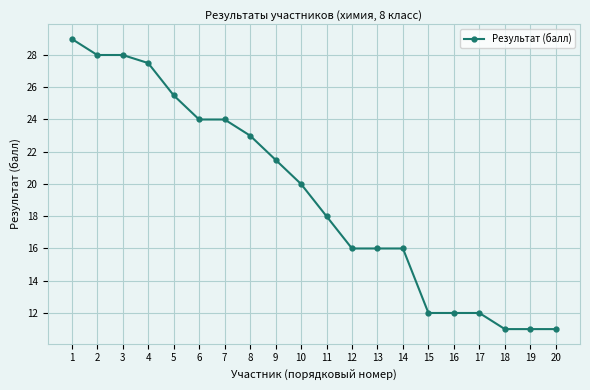

True or false: the data shows 24.0 at 7.

True